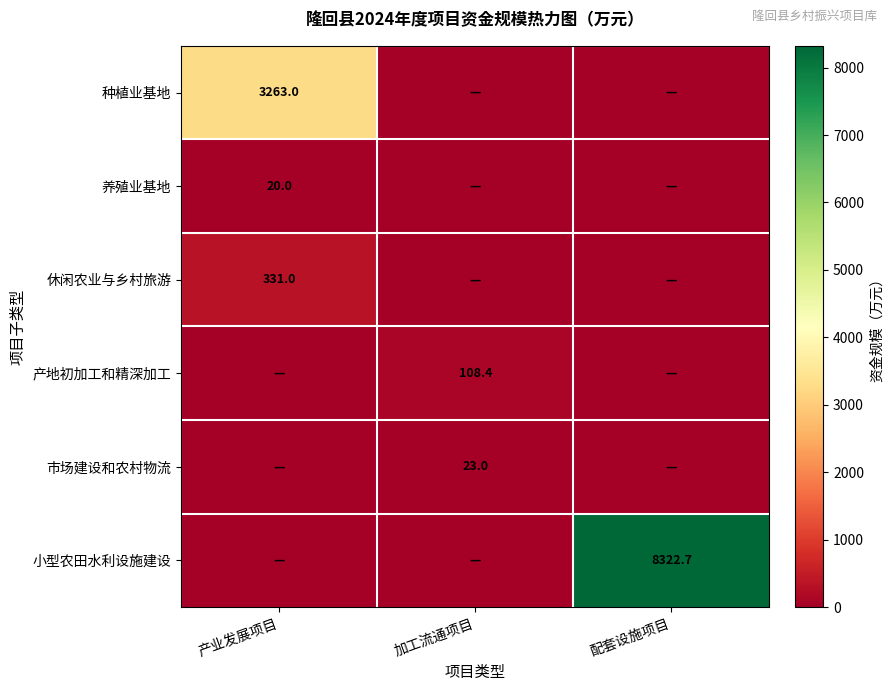

What is the difference between the highest and lowest values at 产业发展项目?

3263.0